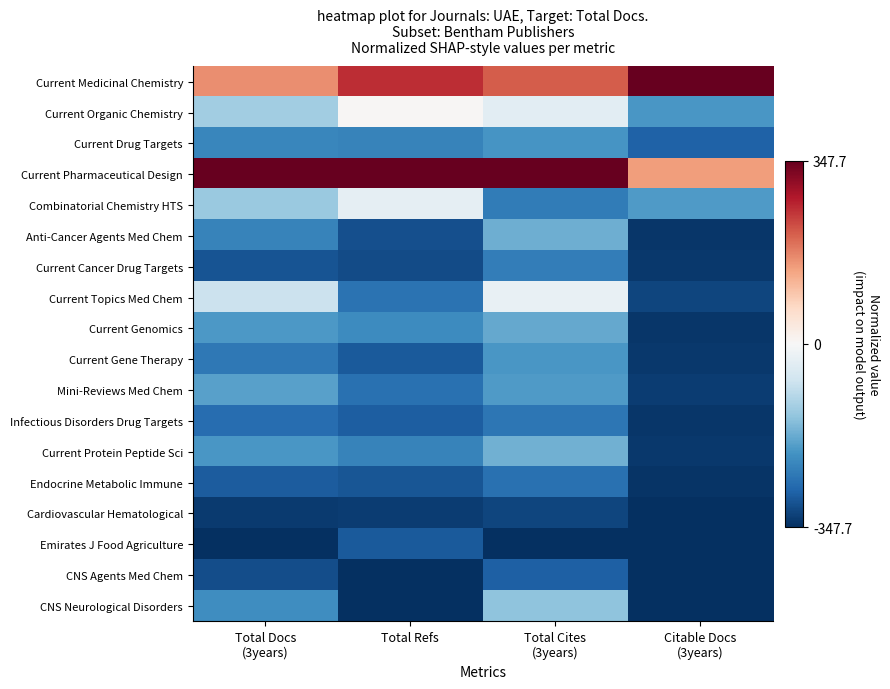

Reading right to left, what are all the values shown in this chart?

Current Medicinal Chemistry: Citable Docs
(3years)=1.0	Total Cites
(3years)=0.6	Total Refs=0.7	Total Docs
(3years)=0.5
Current Organic Chemistry: Citable Docs
(3years)=-0.6	Total Cites
(3years)=-0.1	Total Refs=0.0	Total Docs
(3years)=-0.4
Current Drug Targets: Citable Docs
(3years)=-0.8	Total Cites
(3years)=-0.6	Total Refs=-0.7	Total Docs
(3years)=-0.7
Current Pharmaceutical Design: Citable Docs
(3years)=0.4	Total Cites
(3years)=1.0	Total Refs=1.0	Total Docs
(3years)=1.0
Combinatorial Chemistry HTS: Citable Docs
(3years)=-0.6	Total Cites
(3years)=-0.7	Total Refs=-0.1	Total Docs
(3years)=-0.4
Anti-Cancer Agents Med Chem: Citable Docs
(3years)=-1.0	Total Cites
(3years)=-0.5	Total Refs=-0.9	Total Docs
(3years)=-0.7
Current Cancer Drug Targets: Citable Docs
(3years)=-1.0	Total Cites
(3years)=-0.7	Total Refs=-0.9	Total Docs
(3years)=-0.9
Current Topics Med Chem: Citable Docs
(3years)=-0.9	Total Cites
(3years)=-0.1	Total Refs=-0.7	Total Docs
(3years)=-0.2
Current Genomics: Citable Docs
(3years)=-1.0	Total Cites
(3years)=-0.5	Total Refs=-0.6	Total Docs
(3years)=-0.6
Current Gene Therapy: Citable Docs
(3years)=-1.0	Total Cites
(3years)=-0.6	Total Refs=-0.8	Total Docs
(3years)=-0.7
Mini-Reviews Med Chem: Citable Docs
(3years)=-0.9	Total Cites
(3years)=-0.6	Total Refs=-0.7	Total Docs
(3years)=-0.5
Infectious Disorders Drug Targets: Citable Docs
(3years)=-1.0	Total Cites
(3years)=-0.7	Total Refs=-0.8	Total Docs
(3years)=-0.8
Current Protein Peptide Sci: Citable Docs
(3years)=-1.0	Total Cites
(3years)=-0.5	Total Refs=-0.7	Total Docs
(3years)=-0.6
Endocrine Metabolic Immune: Citable Docs
(3years)=-1.0	Total Cites
(3years)=-0.7	Total Refs=-0.9	Total Docs
(3years)=-0.8
Cardiovascular Hematological: Citable Docs
(3years)=-1.0	Total Cites
(3years)=-0.9	Total Refs=-0.9	Total Docs
(3years)=-1.0
Emirates J Food Agriculture: Citable Docs
(3years)=-1.0	Total Cites
(3years)=-1.0	Total Refs=-0.8	Total Docs
(3years)=-1.0
CNS Agents Med Chem: Citable Docs
(3years)=-1.0	Total Cites
(3years)=-0.8	Total Refs=-1.0	Total Docs
(3years)=-0.9
CNS Neurological Disorders: Citable Docs
(3years)=-1.0	Total Cites
(3years)=-0.4	Total Refs=-1.0	Total Docs
(3years)=-0.6